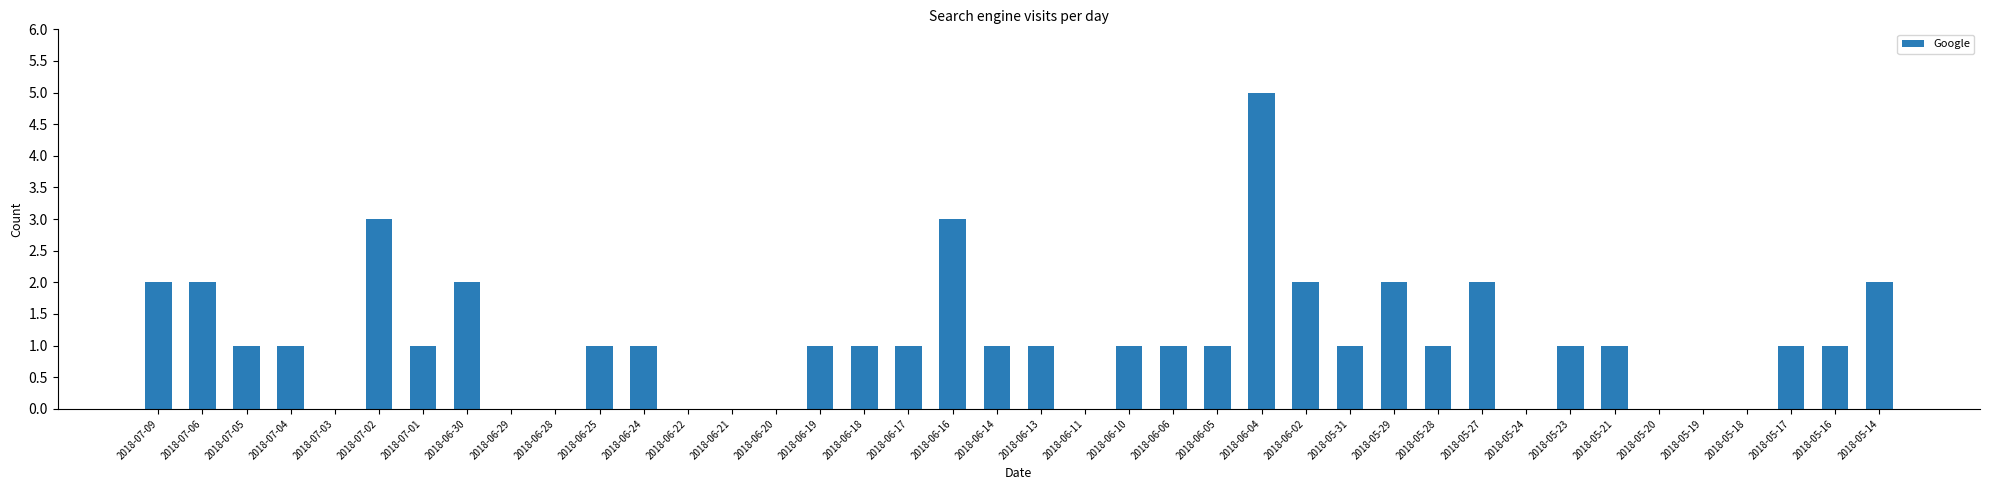

What is the maximum value shown in the chart?

5